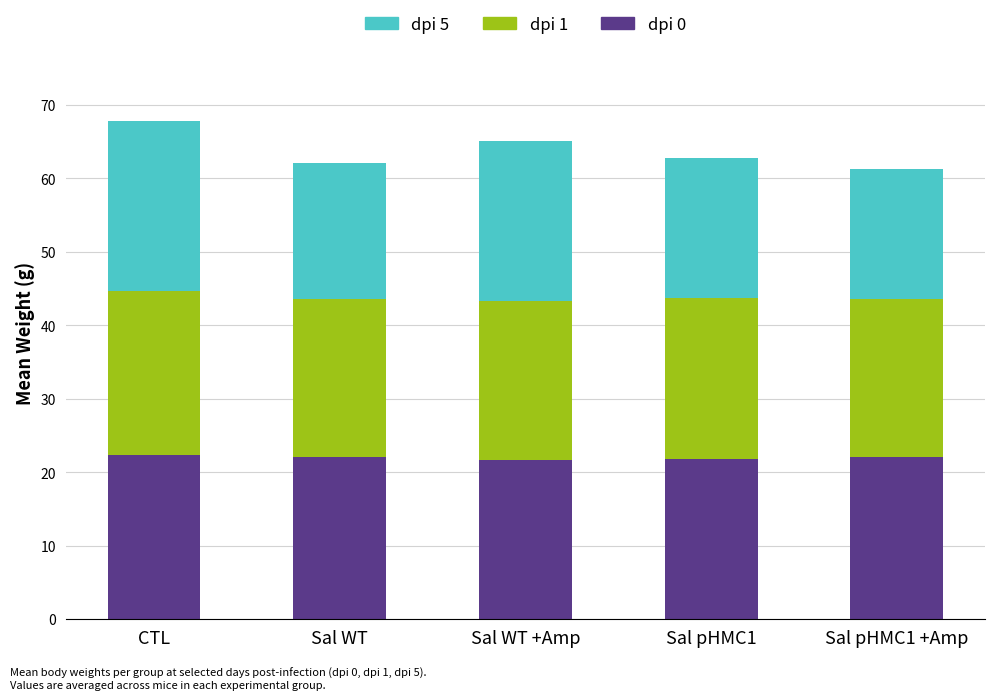

What is the maximum value for dpi 0?

22.3